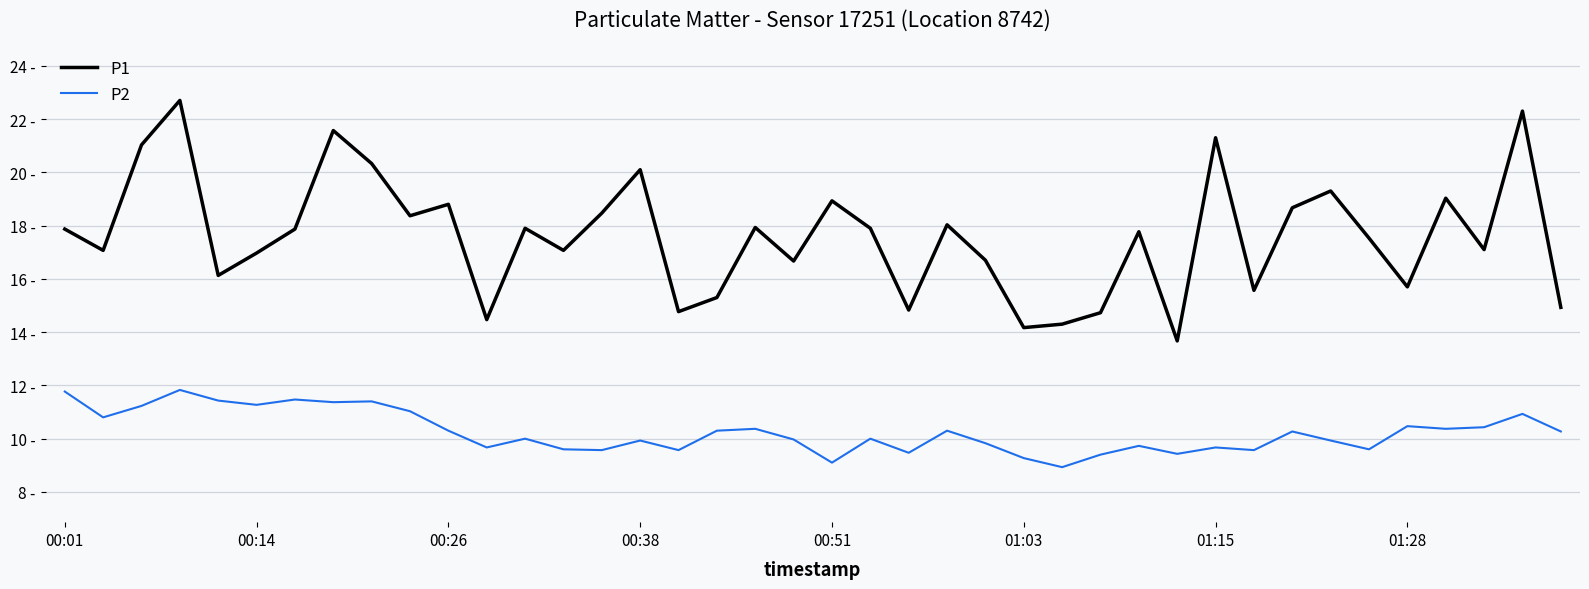

Is this an area chart (filled region under the line)?

No